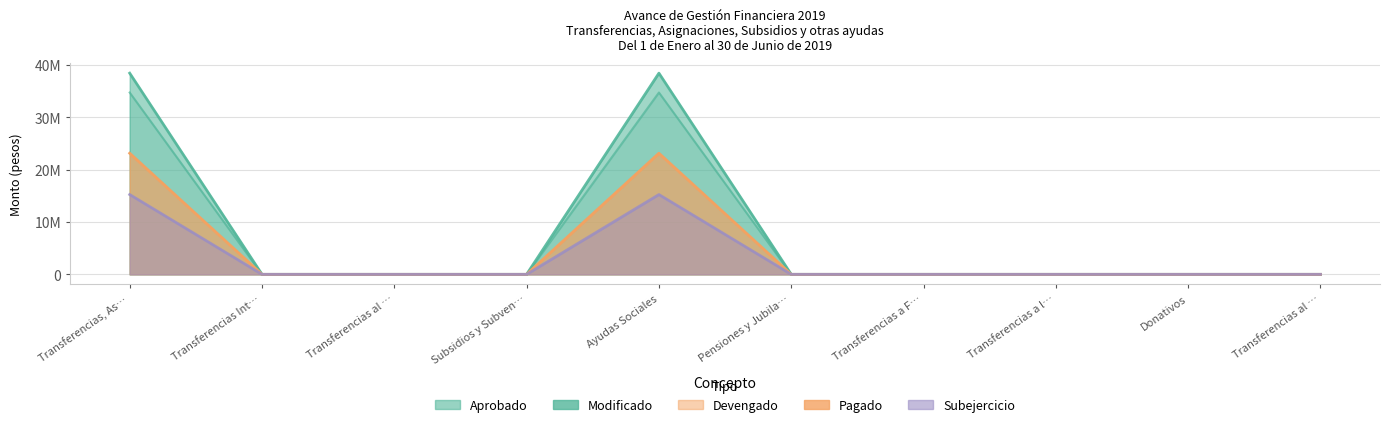

What is the highest value of the Modificado series?

38420508